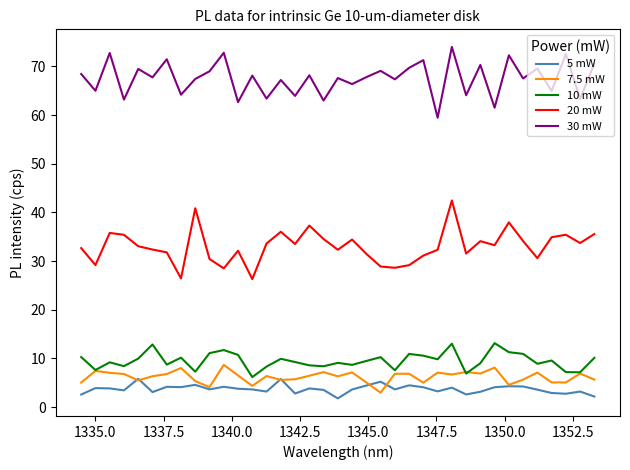

What is the highest value of the 7.5 mW series?

8.7